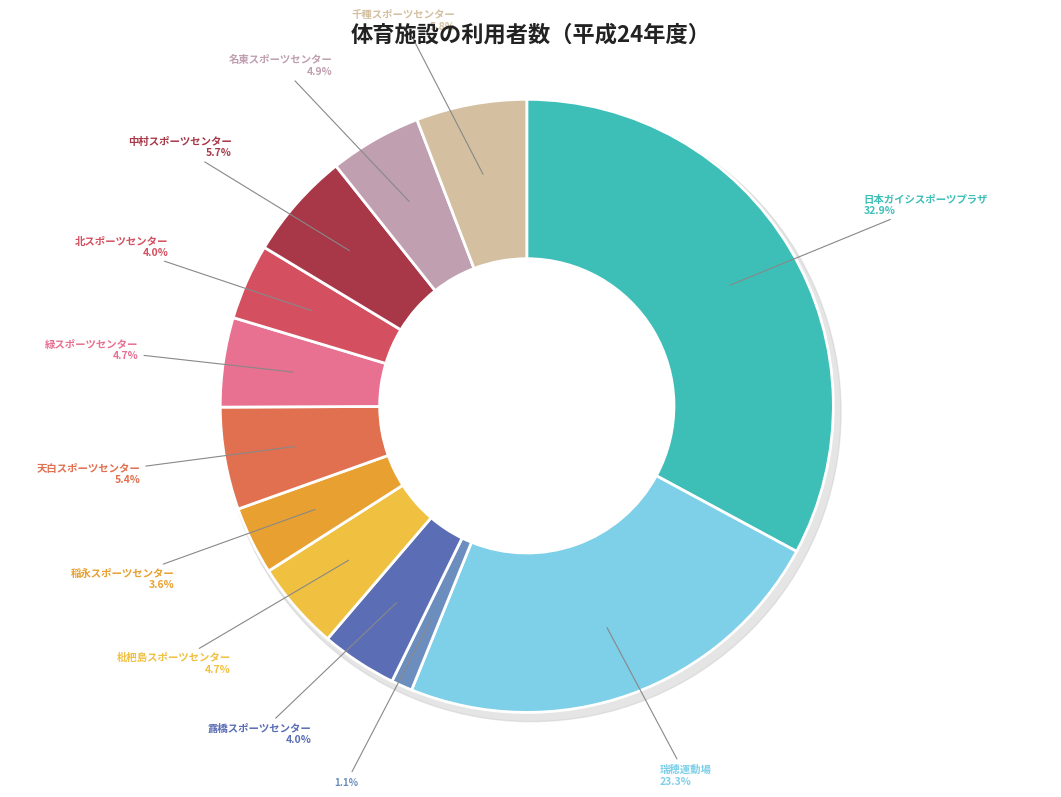

Is there any slice that represents more than half of the pie?

No